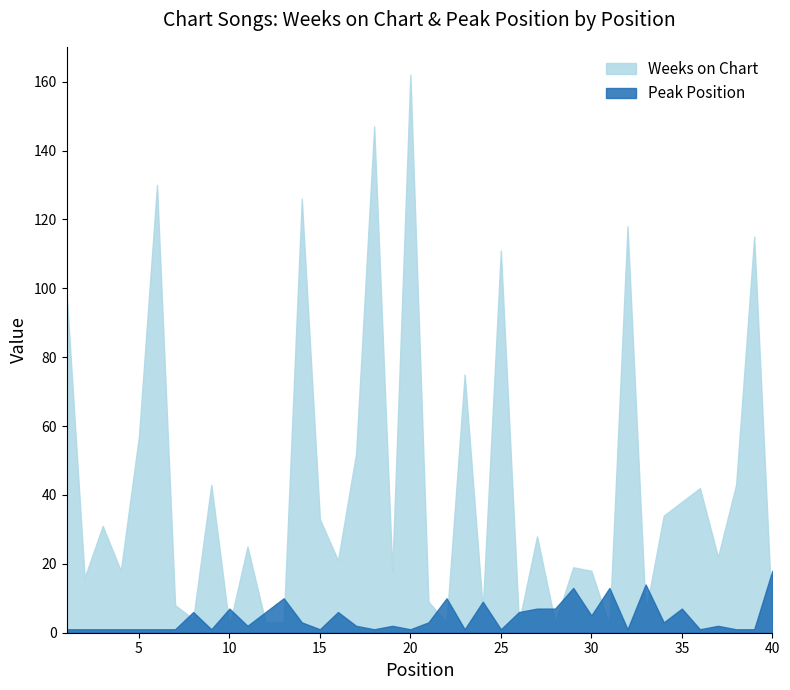

What is the average value of the Weeks on Chart series?

42